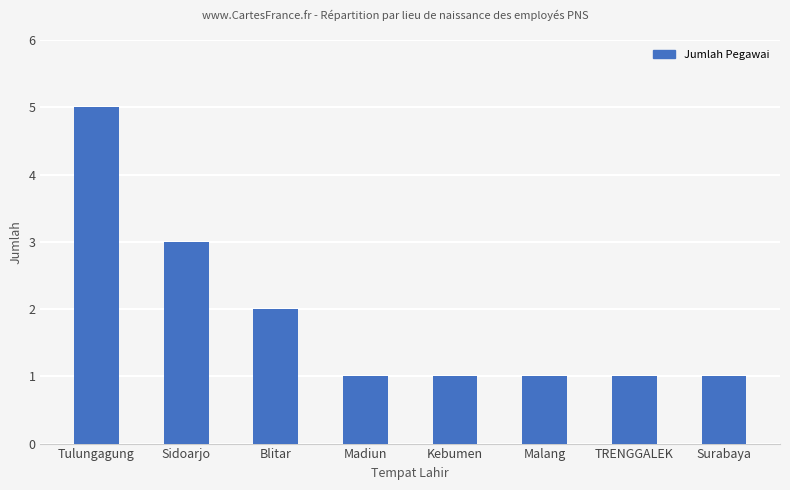

Between TRENGGALEK and Tulungagung, which is larger?

Tulungagung